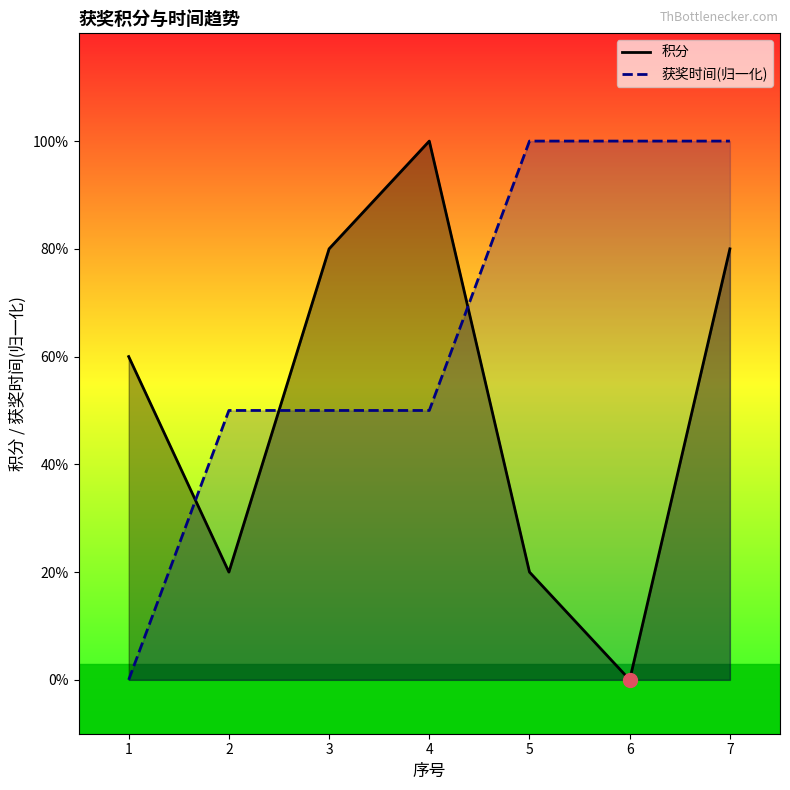

What are all the series names shown in the legend?

积分, 获奖时间(归一化)